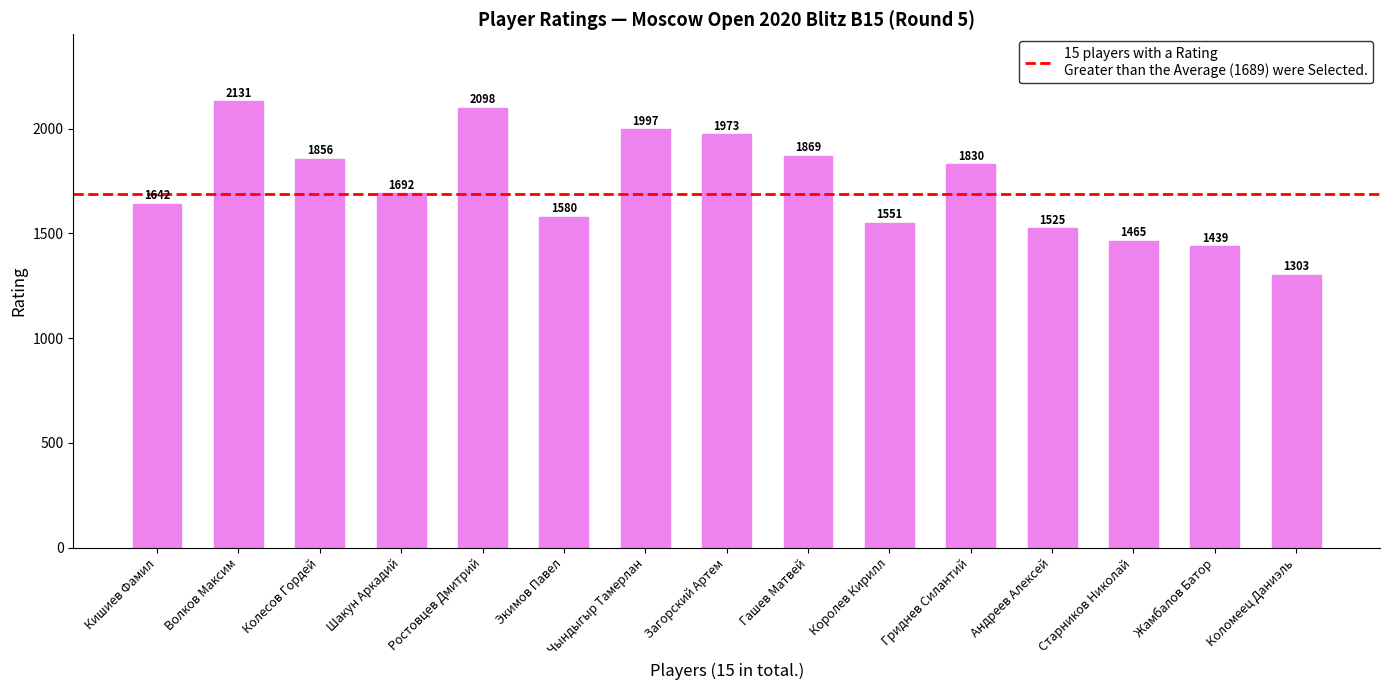

At which label is the value closest to 1717?

Шакун Аркадий